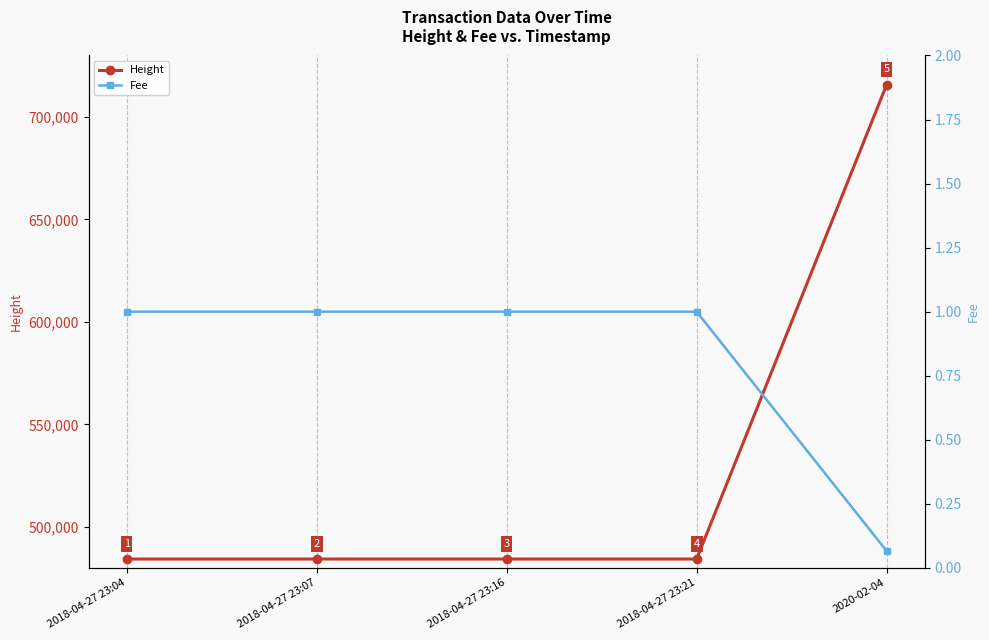

Reading left to right, transcribe all the data shown in this chart.

Height: 2018-04-27 23:04=484308.0	2018-04-27 23:07=484309.0	2018-04-27 23:16=484312.0	2018-04-27 23:21=484313.0	2020-02-04=715732.0
Fee: 2018-04-27 23:04=1.0	2018-04-27 23:07=1.0	2018-04-27 23:16=1.0	2018-04-27 23:21=1.0	2020-02-04=0.1